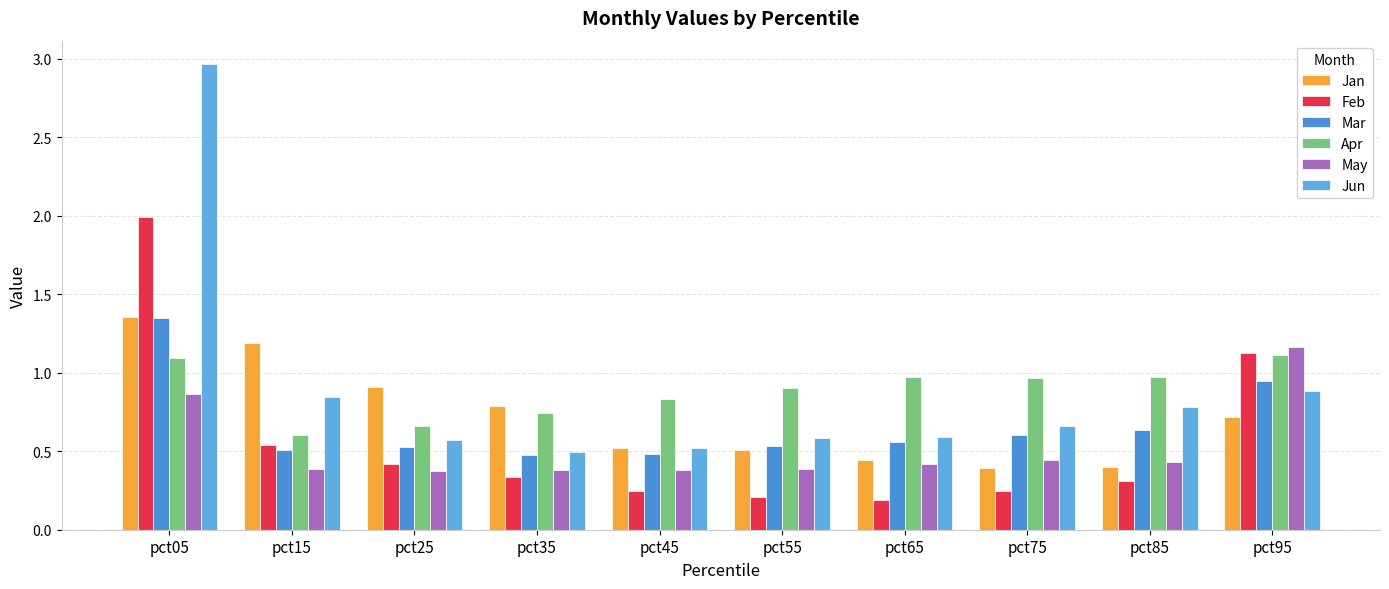

What is the lowest value of the Jan series?

0.4